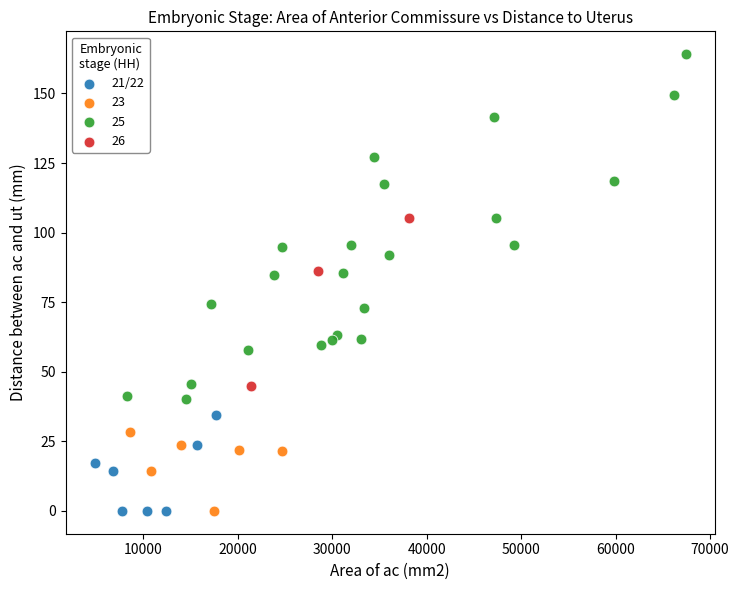

Which series reaches the maximum Y coordinate?

25